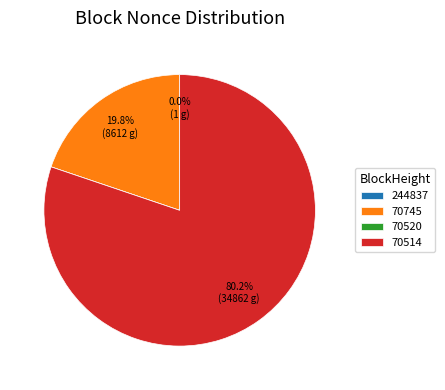

How much of the chart is everything except 70745?

80.2%